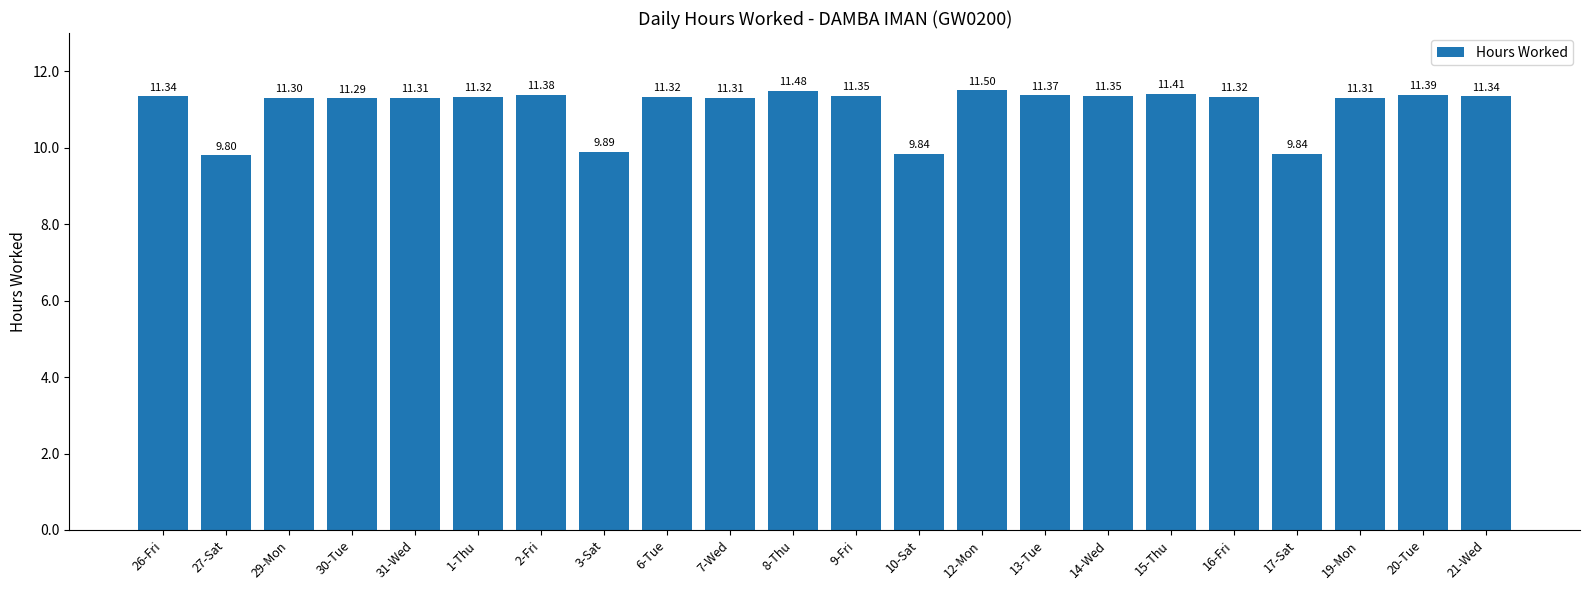

What is the label of the 13th bar from the right?

7-Wed